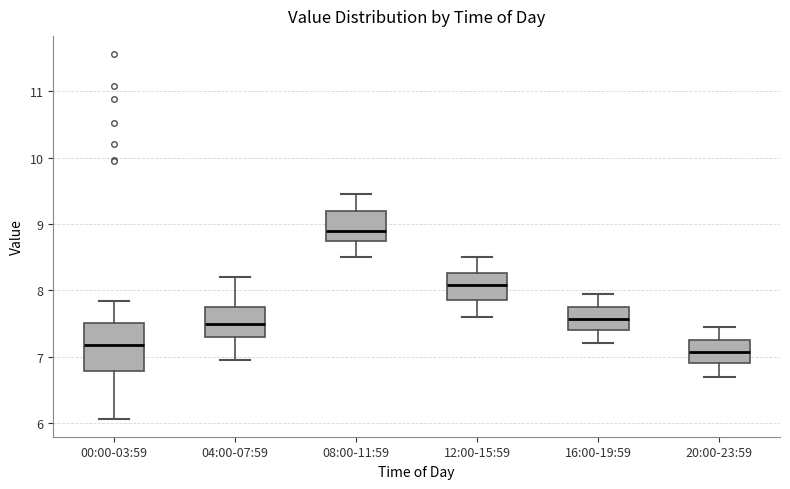

Reading left to right, read every box against the y-axis: the position of its median line, the range the box covers, and the ends of its whiskers. The values are not printed on the chart, so give them approximately, as read against the axis.

00:00-03:59: median 7.2, box 6.8 to 7.5, whiskers 6.1 to 7.8
04:00-07:59: median 7.5, box 7.3 to 7.8, whiskers 7.0 to 8.2
08:00-11:59: median 8.9, box 8.7 to 9.2, whiskers 8.5 to 9.5
12:00-15:59: median 8.1, box 7.9 to 8.3, whiskers 7.6 to 8.5
16:00-19:59: median 7.6, box 7.4 to 7.8, whiskers 7.2 to 8.0
20:00-23:59: median 7.1, box 6.9 to 7.3, whiskers 6.7 to 7.5